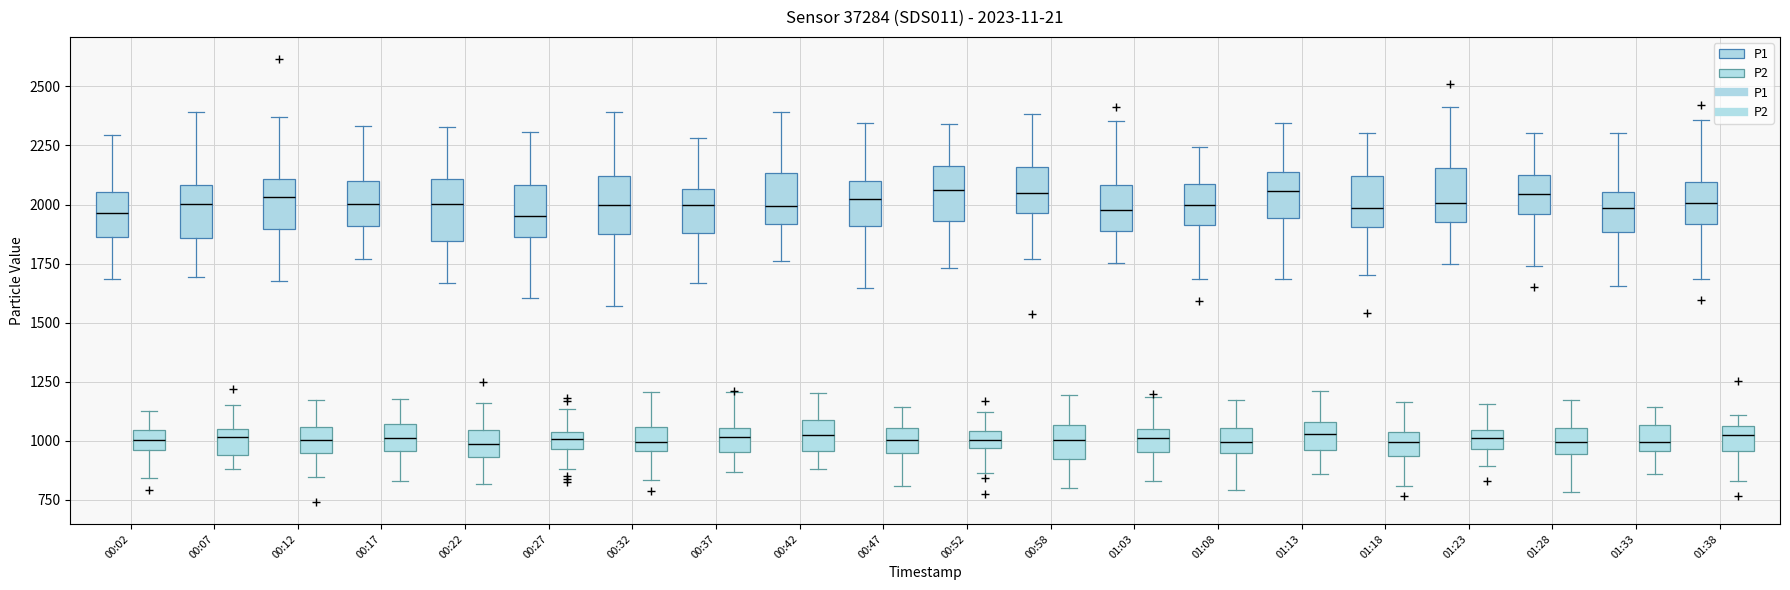

True or false: P2 and P1 intersect in this chart.

False